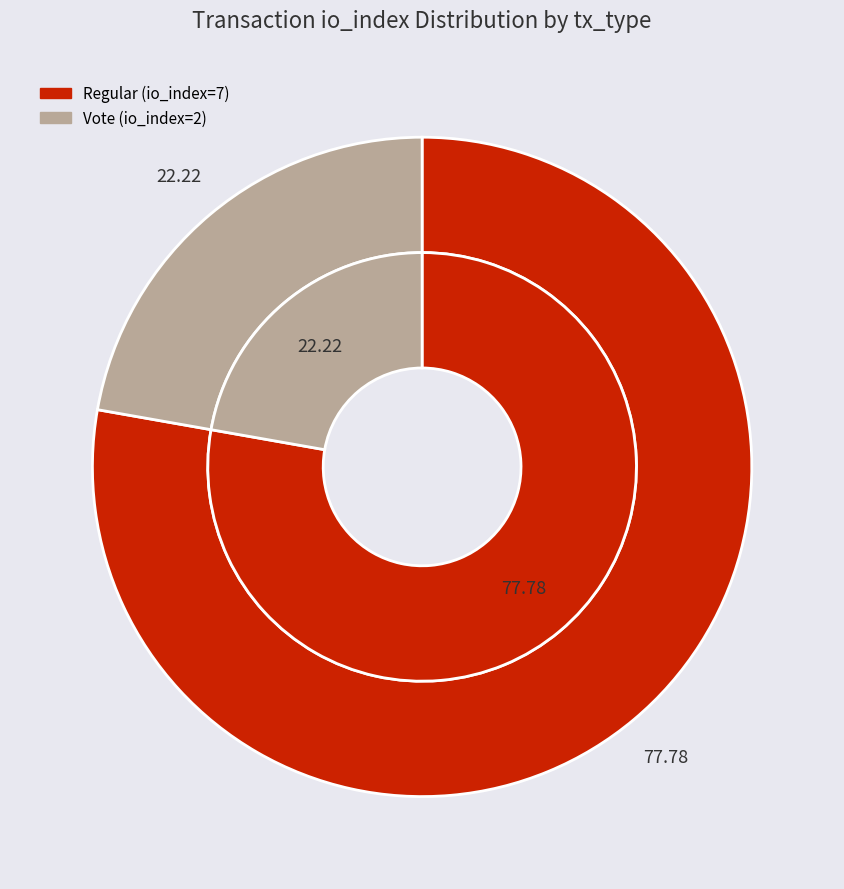

Is it true that Vote (io_index=2) is 37% of the pie?

False